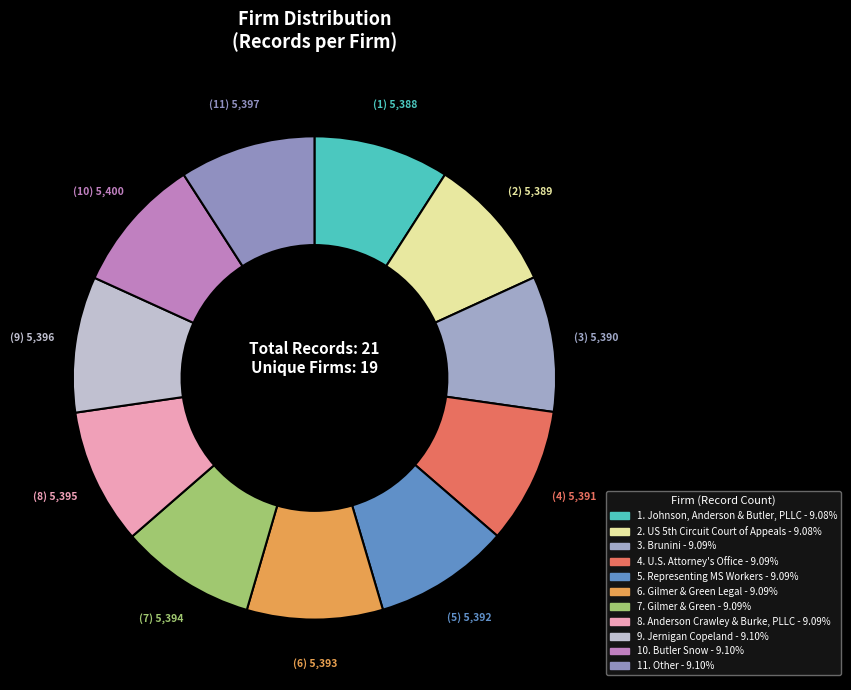

How many slices are in this pie chart?

11